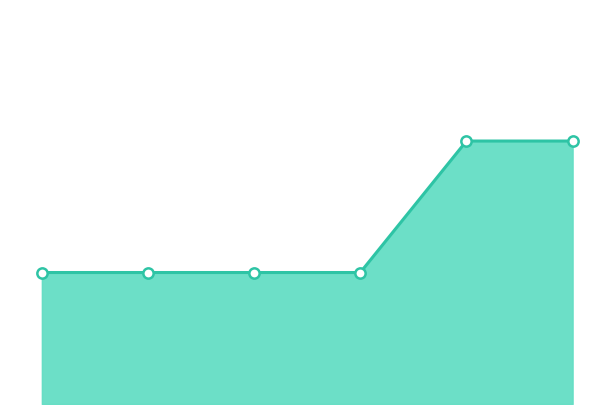

At how many categories does at least one series exceed 1?

2